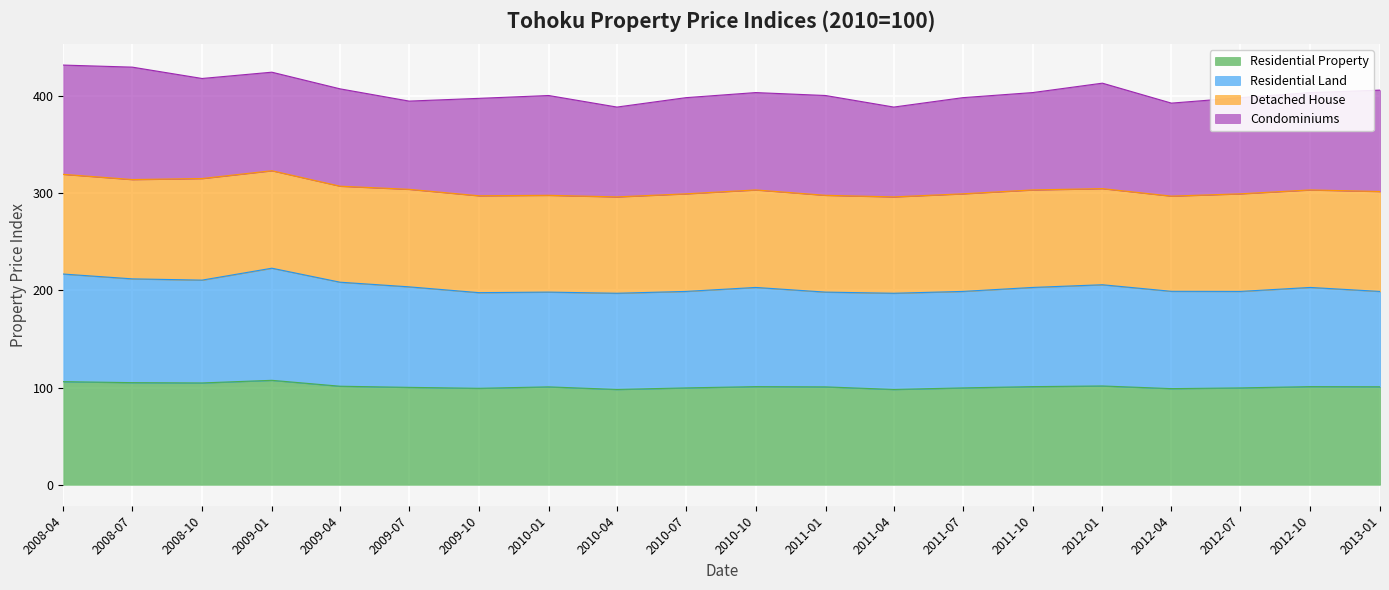

Does the chart display data point markers on the line(s)?

No